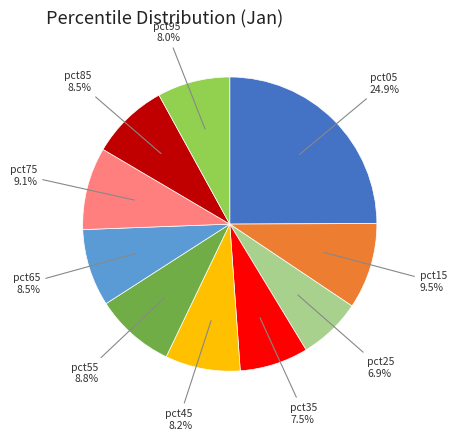

Does any single category account for the majority?

No